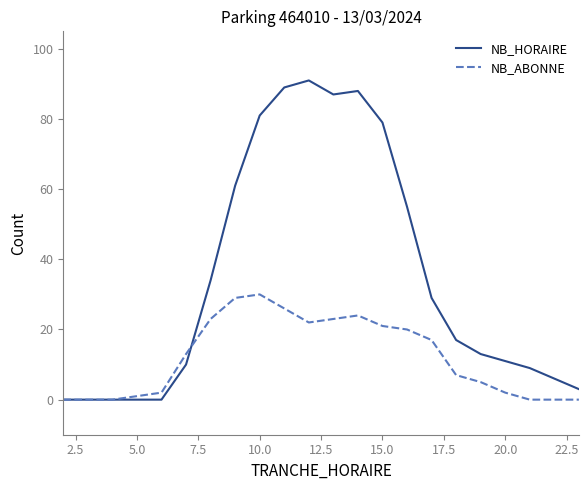

Which series has the largest total across all categories?

NB_HORAIRE